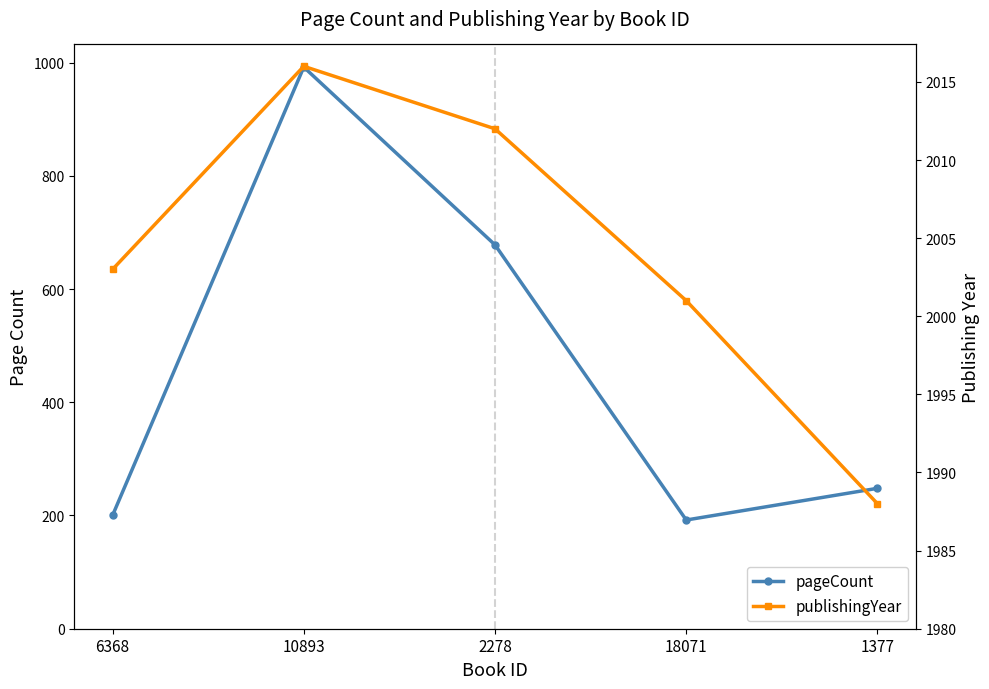

Between 6368 and 1377, which is larger?

1377